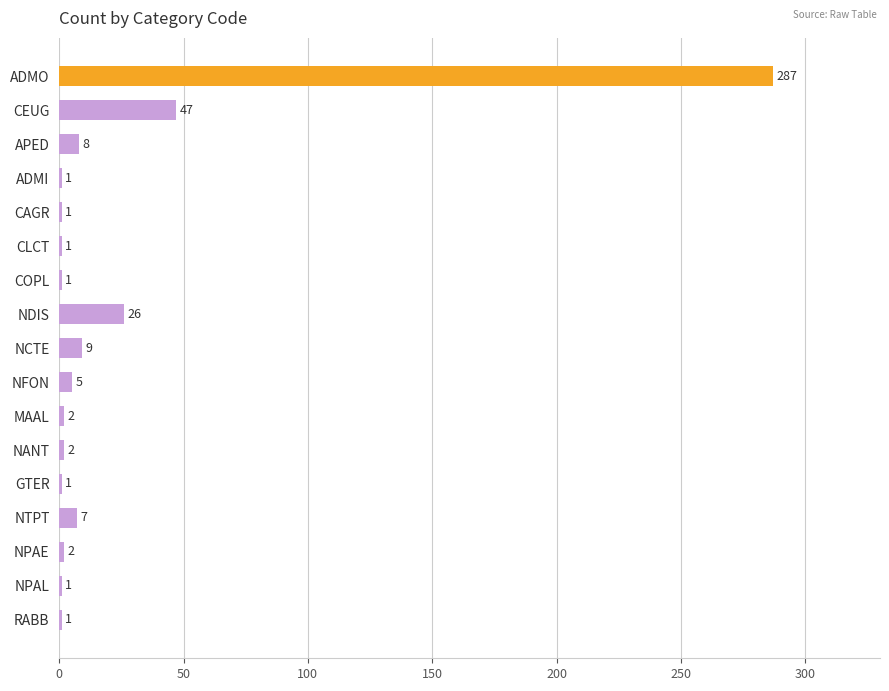

What is the average value?

24